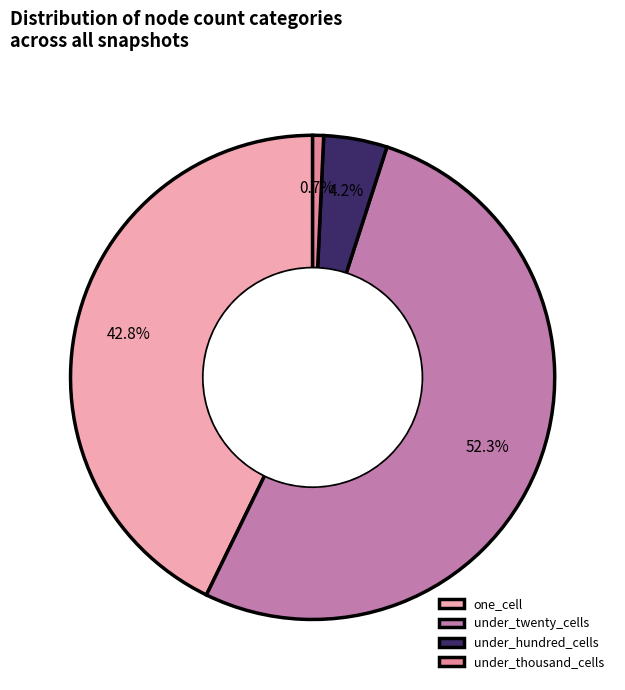

Which has a higher value, one_cell or under_hundred_cells?

one_cell